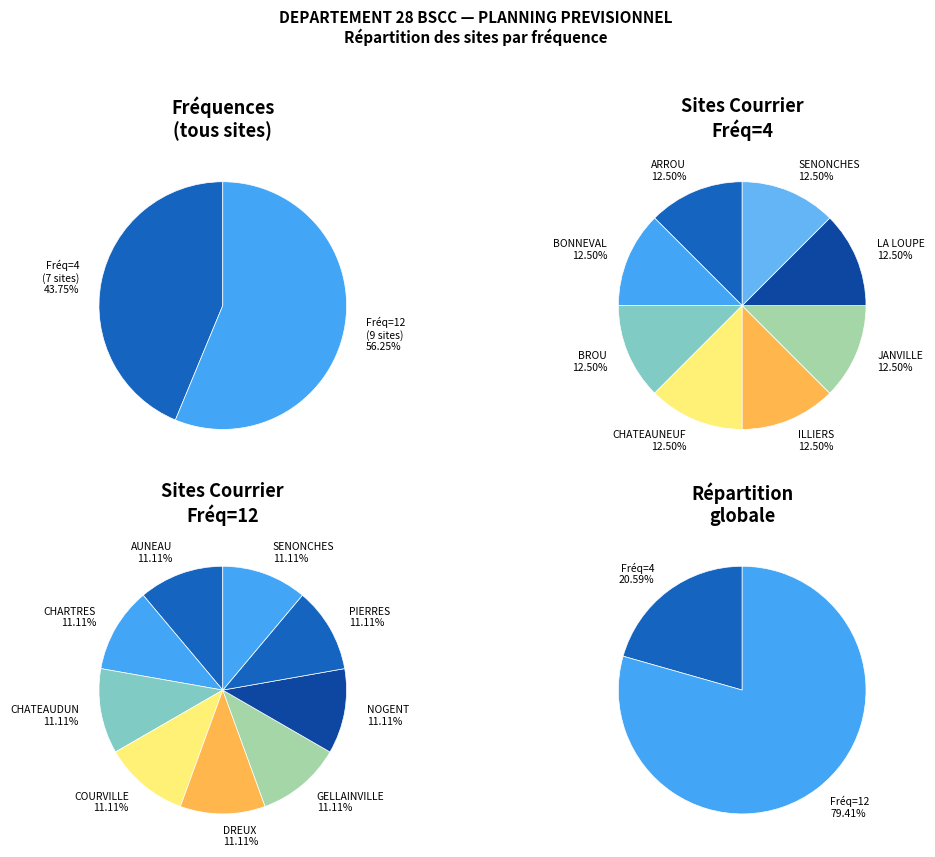

Which slice is the smallest?

ARROU